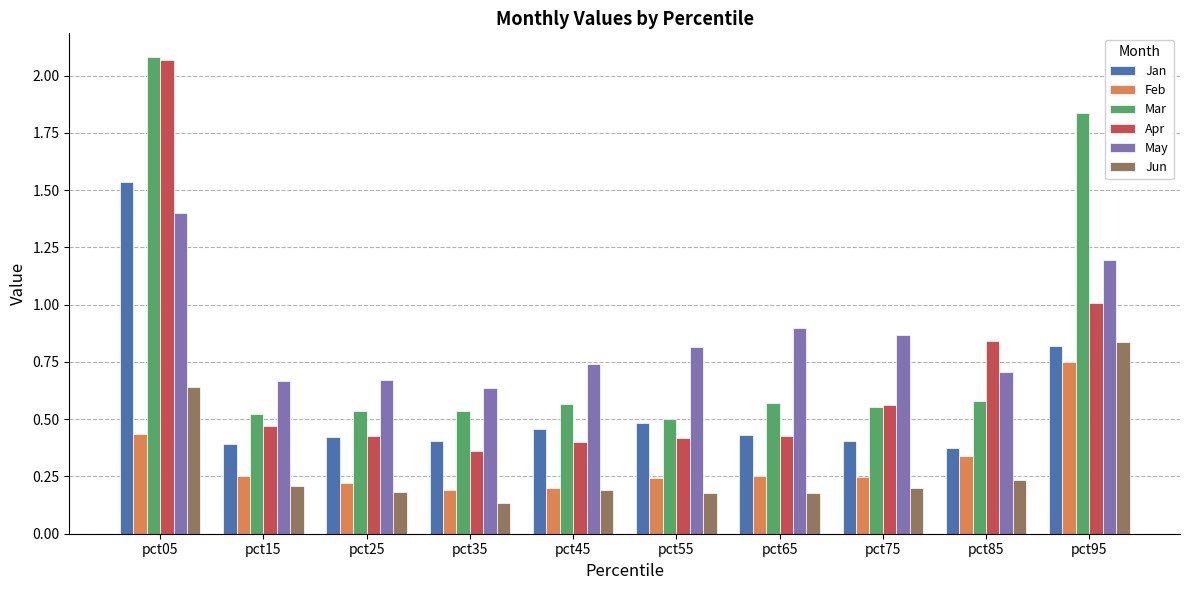

How many bars are there in each group?

6